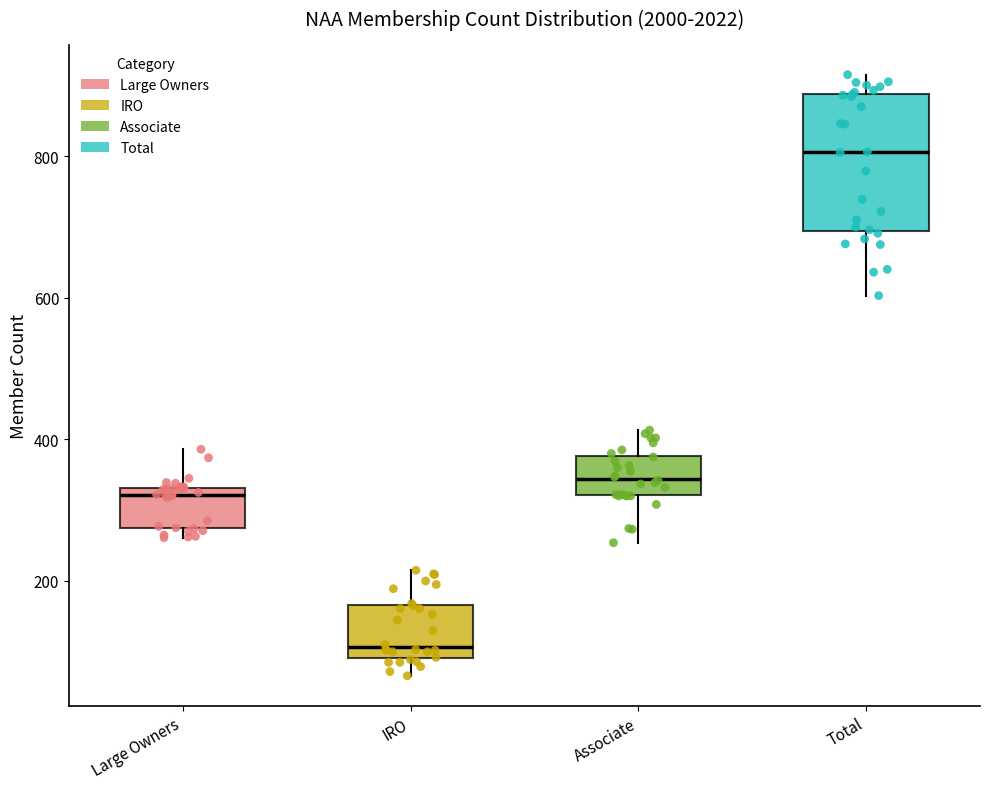

Comparing the boxes themselves (not the whiskers), which one is the tallest?

Total